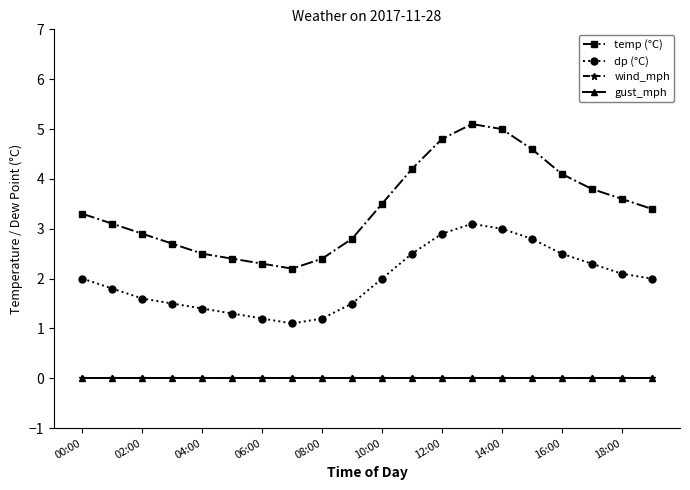

Is this an area chart (filled region under the line)?

No